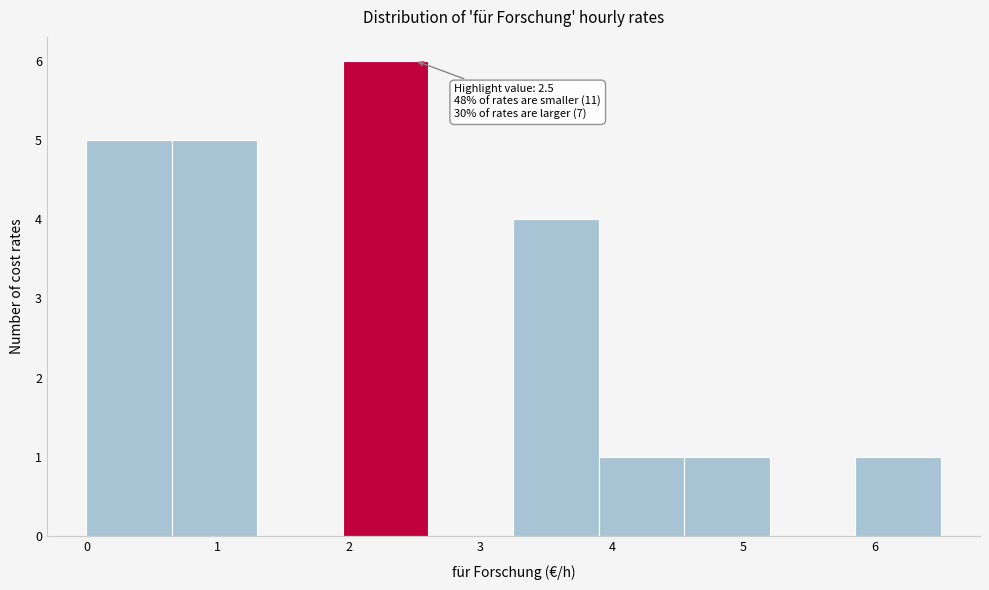

Over which range of the x-axis is the bar tallest?

1.95 to 2.60